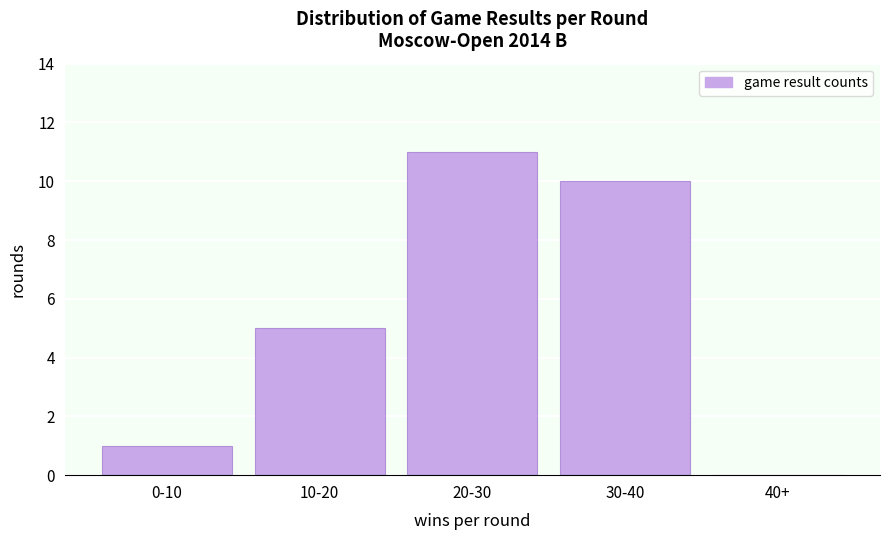

Which has a higher value, 40+ or 10-20?

10-20